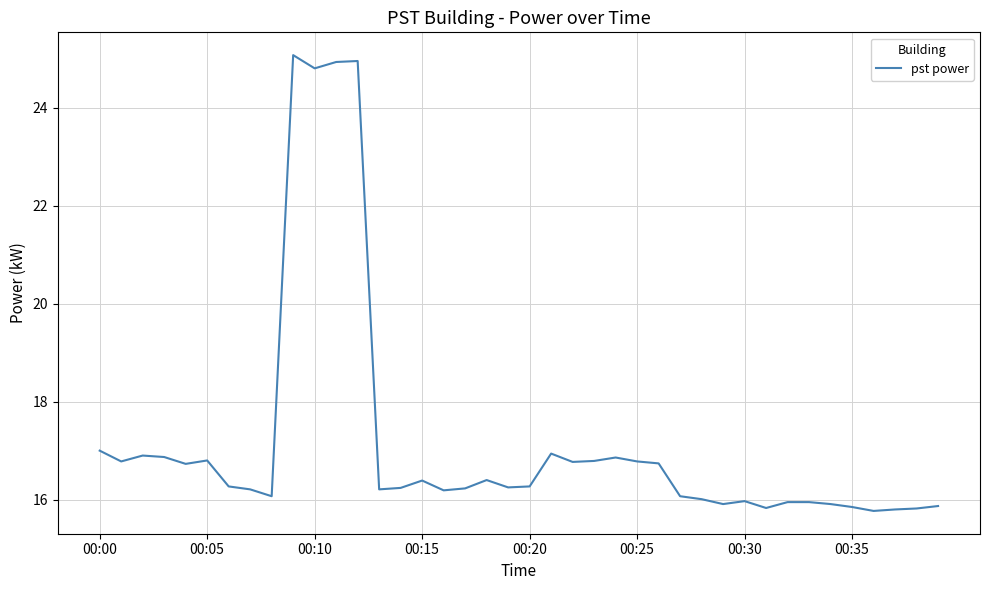

How many lines are shown in the chart?

1